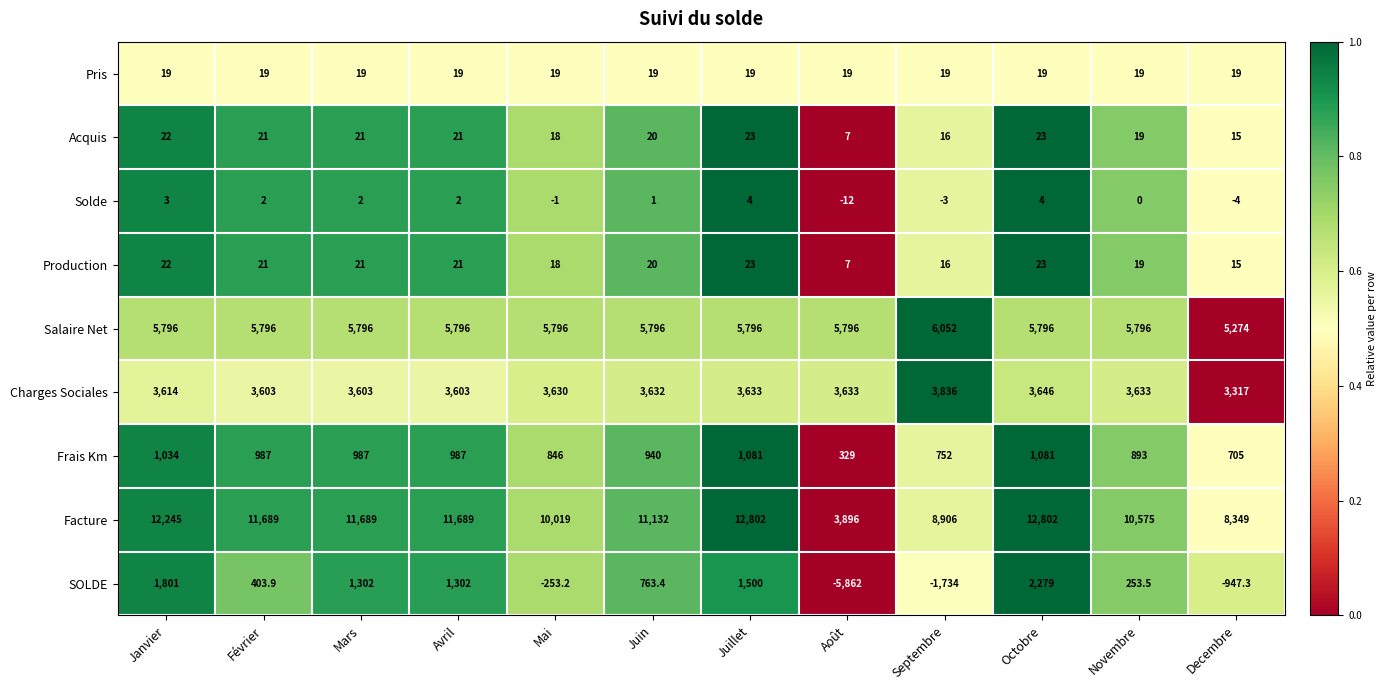

What is the average value of the SOLDE series?

67.4